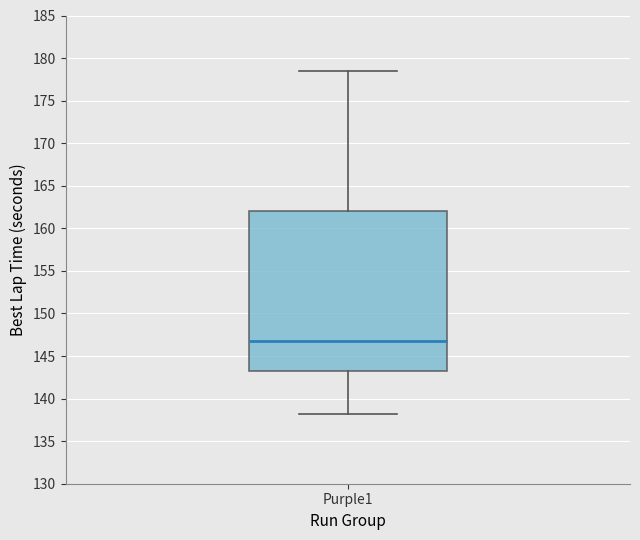

Read this box plot against the y-axis: the position of the median line, the range covered by the box, and the ends of both whiskers. The values are not printed on the chart, so give them approximately, as read against the axis.

median 147.0, box 143.5 to 162.0, whiskers 138.0 to 178.5